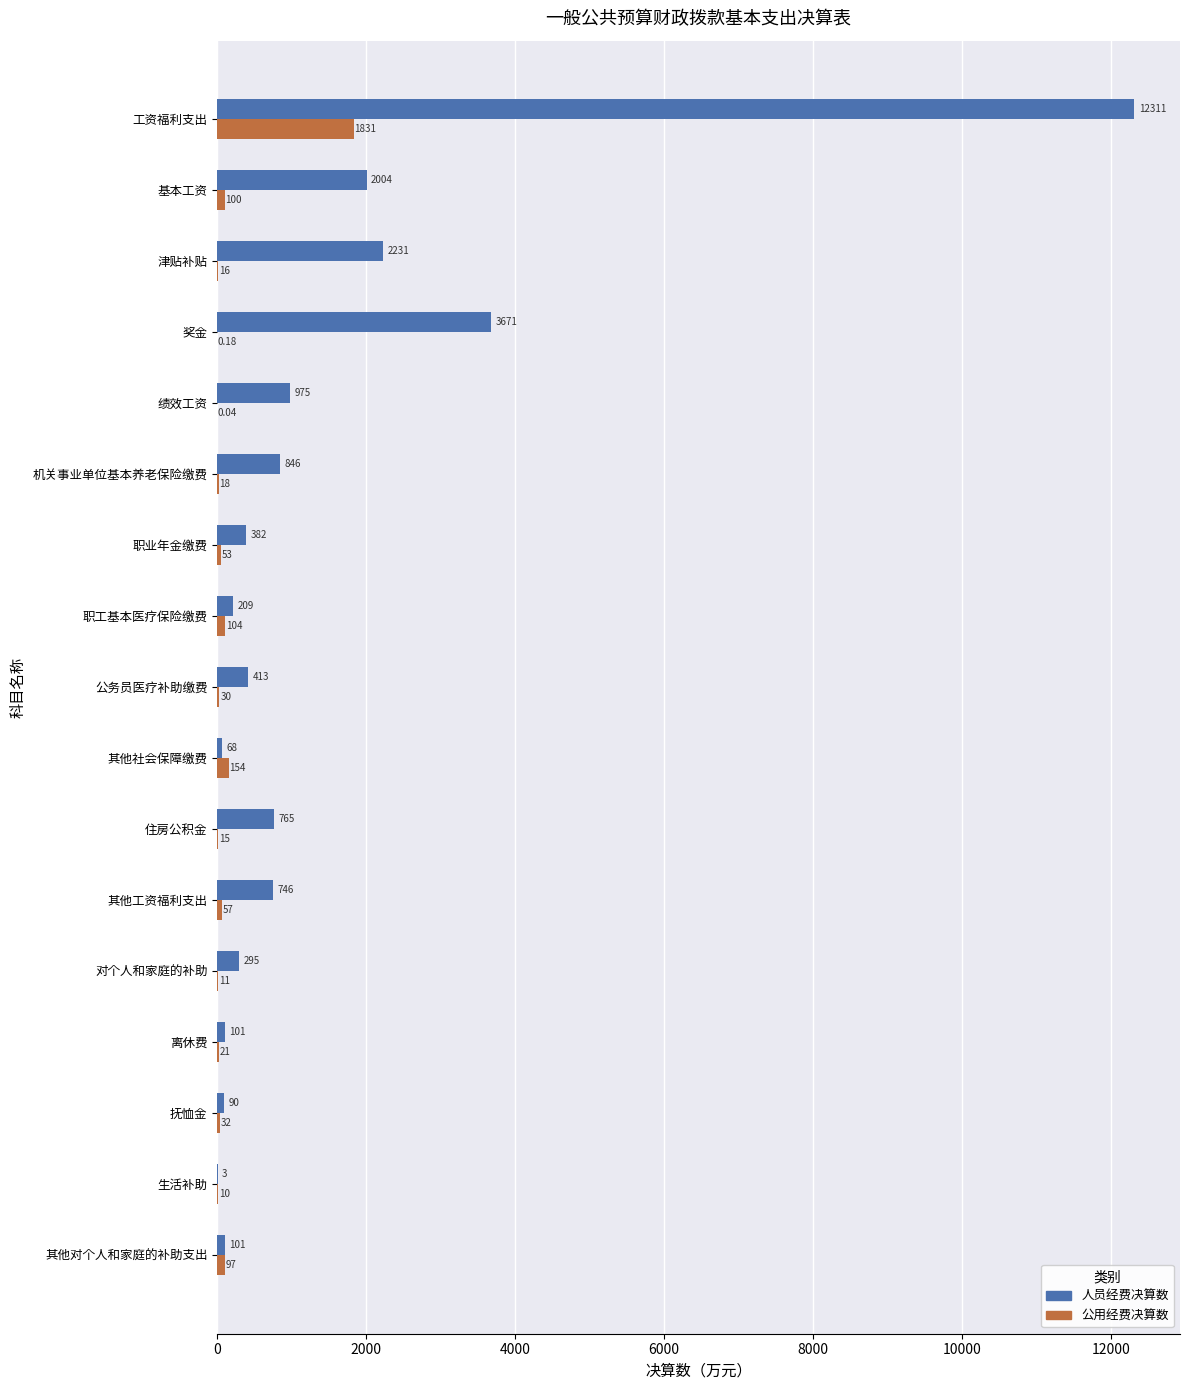

What is the maximum value for 人员经费决算数?

12311.4